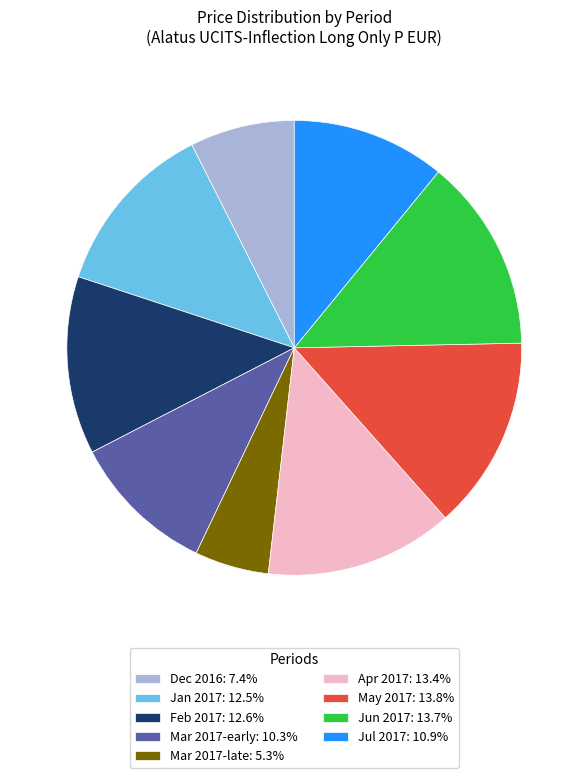

Does Apr 2017: 13.4% represent more than half of the total?

No